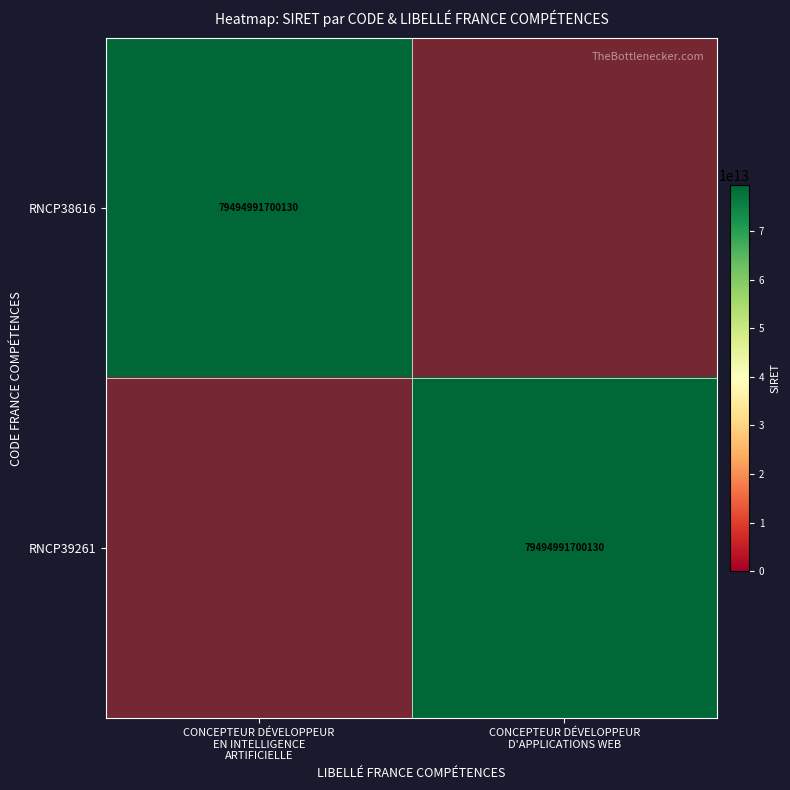

Is the value of RNCP39261 at CONCEPTEUR DÉVELOPPEUR D'APPLICATIONS WEB greater than the value of RNCP38616 at CONCEPTEUR DÉVELOPPEUR EN INTELLIGENCE ARTIFICIELLE?

No